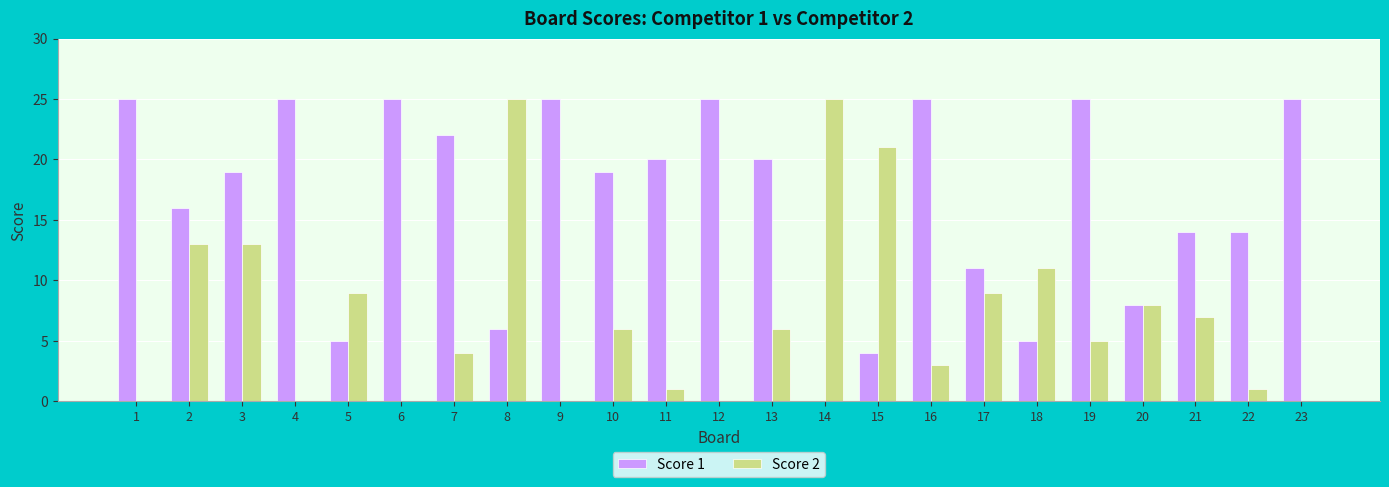

Which series has the largest total across all categories?

Score 1